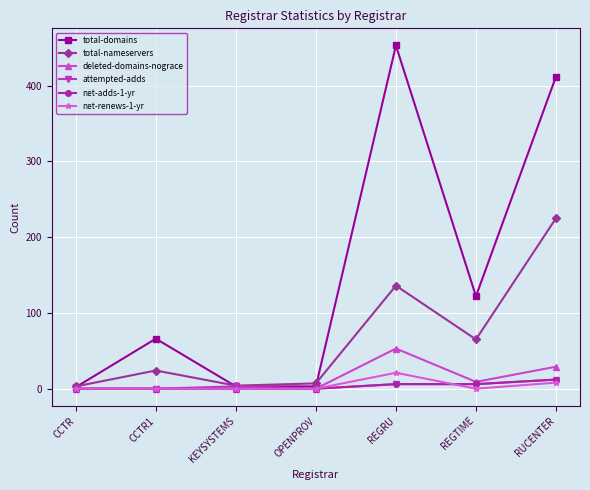

What is the difference between the attempted-adds values at OPENPROV and RUCENTER?

12